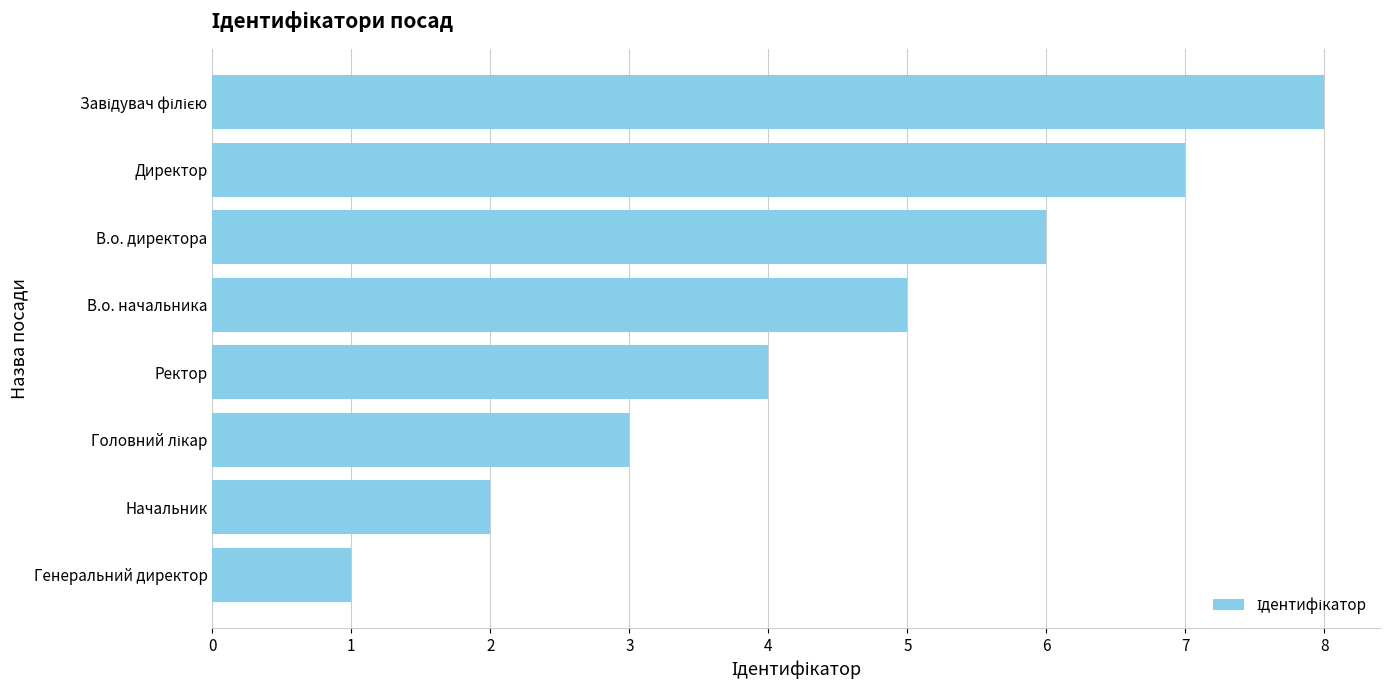

What is the minimum value shown in the chart?

1